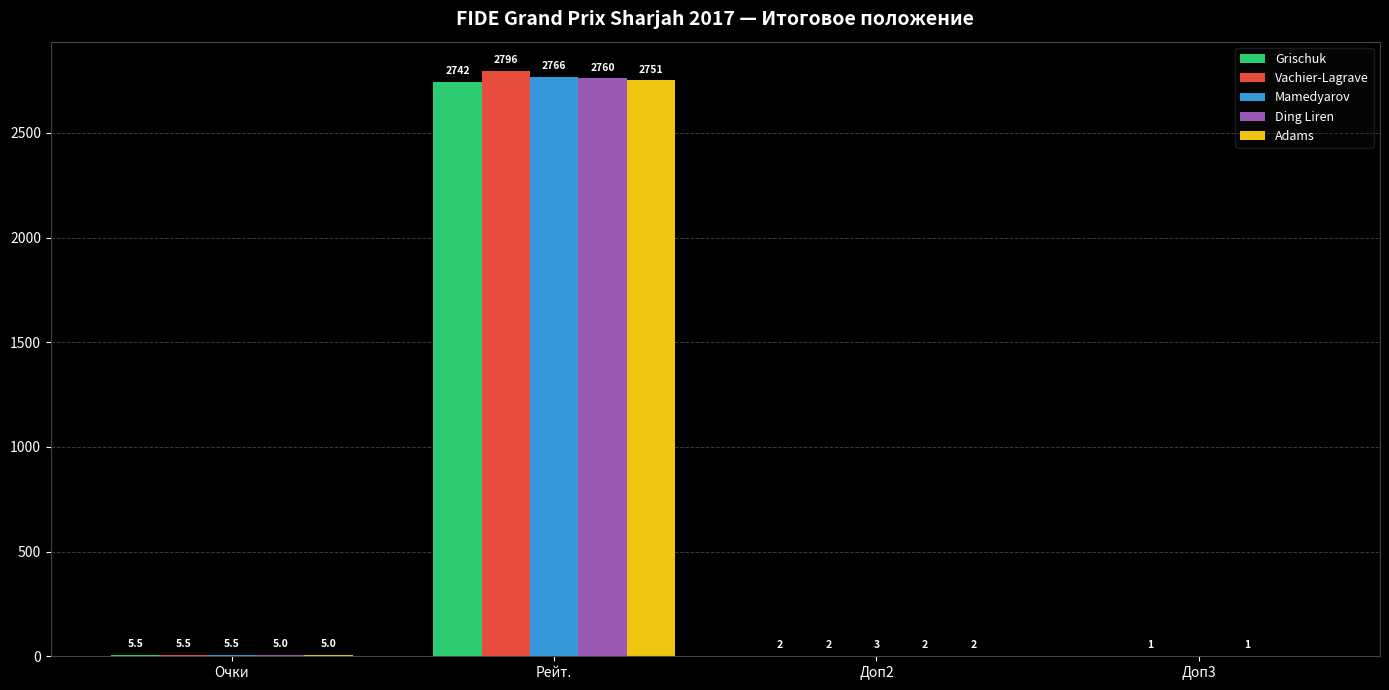

What is the sum of the Grischuk values at Доп3 and Доп2?

2.0